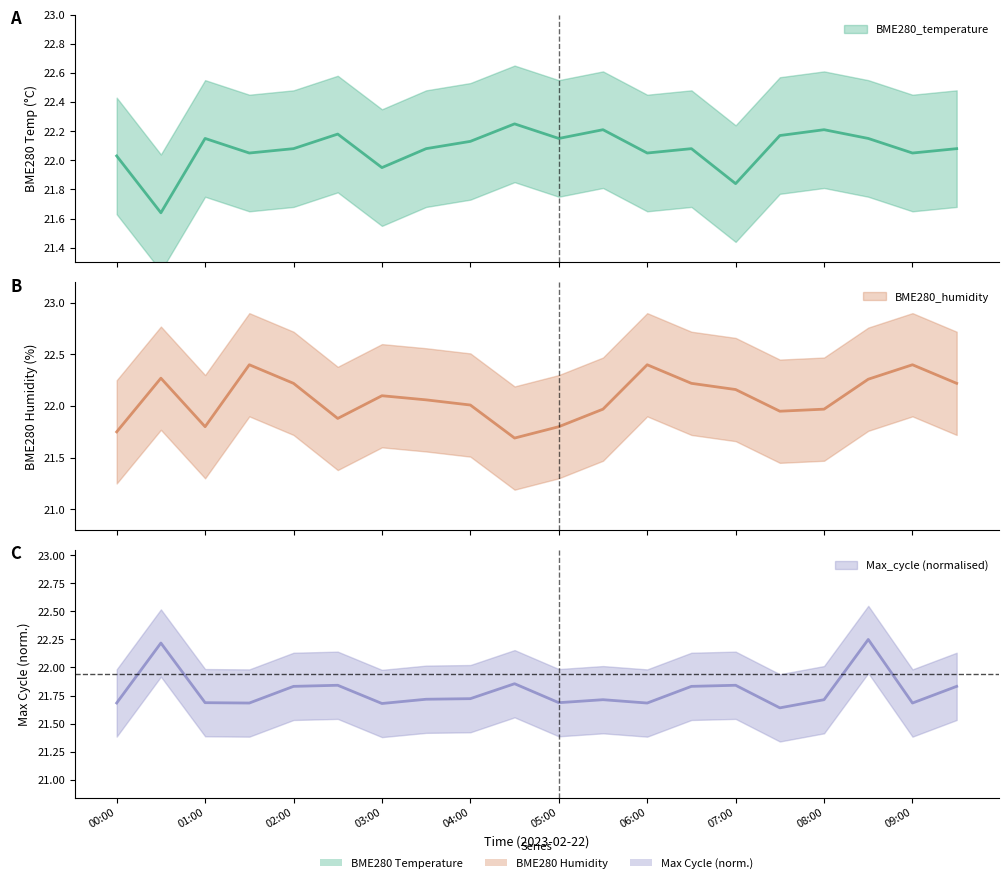

What is the value of the BME280_temperature point at the 16th from the left?

22.2